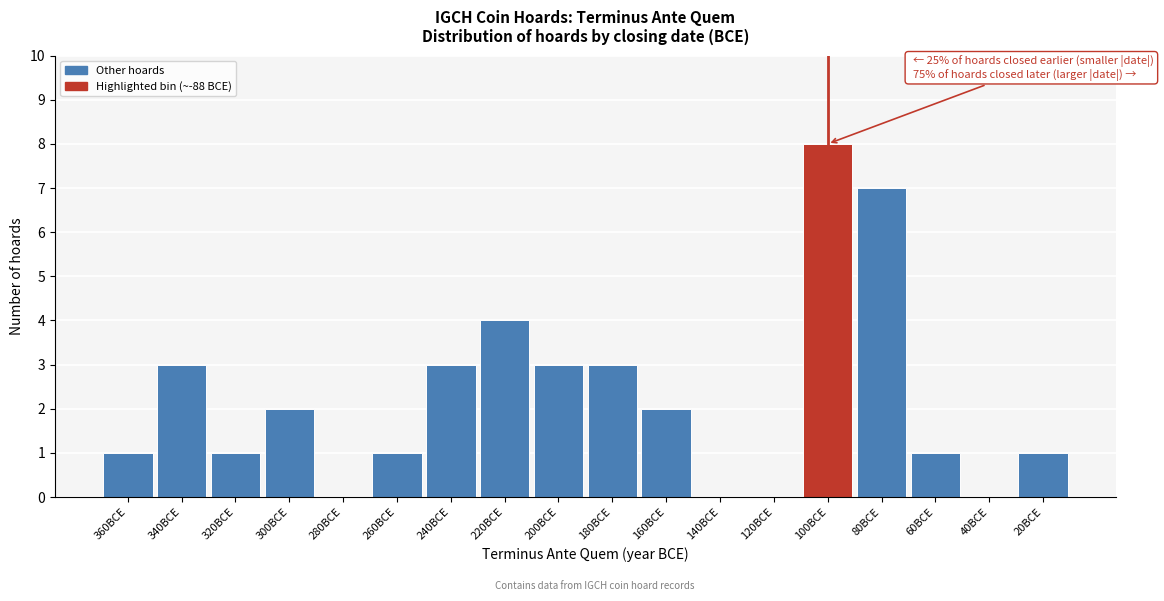

Reading left to right, list all the values displayed in this chart.

360BCE=1	340BCE=3	320BCE=1	300BCE=2	280BCE=0	260BCE=1	240BCE=3	220BCE=4	200BCE=3	180BCE=3	160BCE=2	140BCE=0	120BCE=0	100BCE=8	80BCE=7	60BCE=1	40BCE=0	20BCE=1